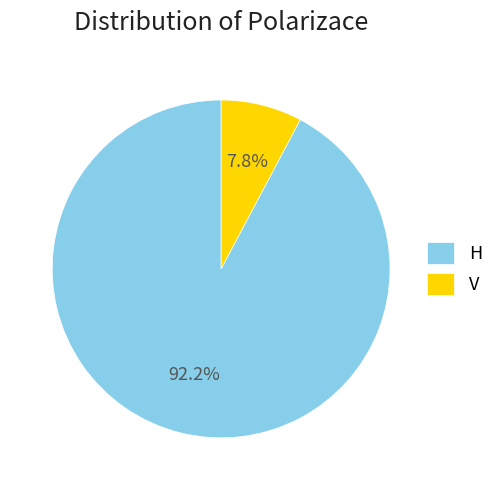

Is there a majority slice in this chart?

Yes